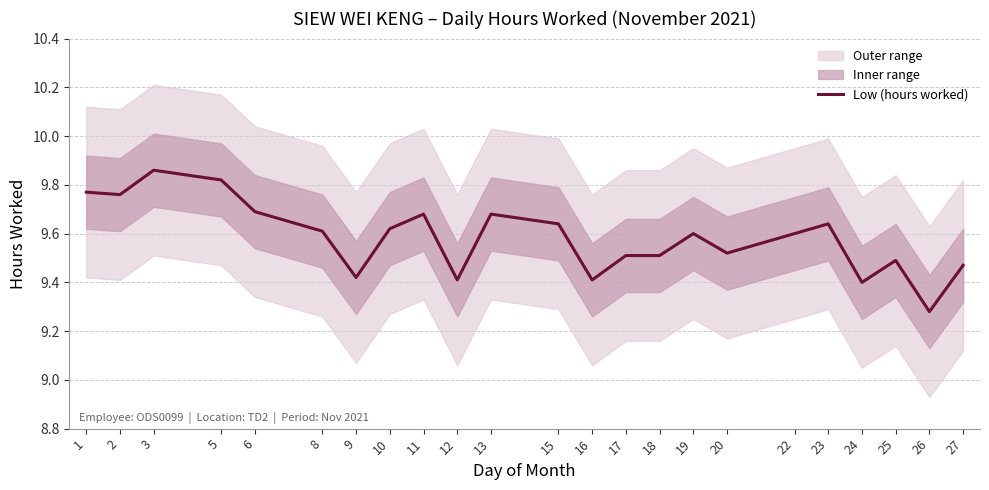

Reading right to left, list all the values displayed in this chart.

9.5	9.3	9.5	9.4	9.6	9.6	9.5	9.6	9.5	9.5	9.4	9.6	9.7	9.4	9.7	9.6	9.4	9.6	9.7	9.8	9.9	9.8	9.8